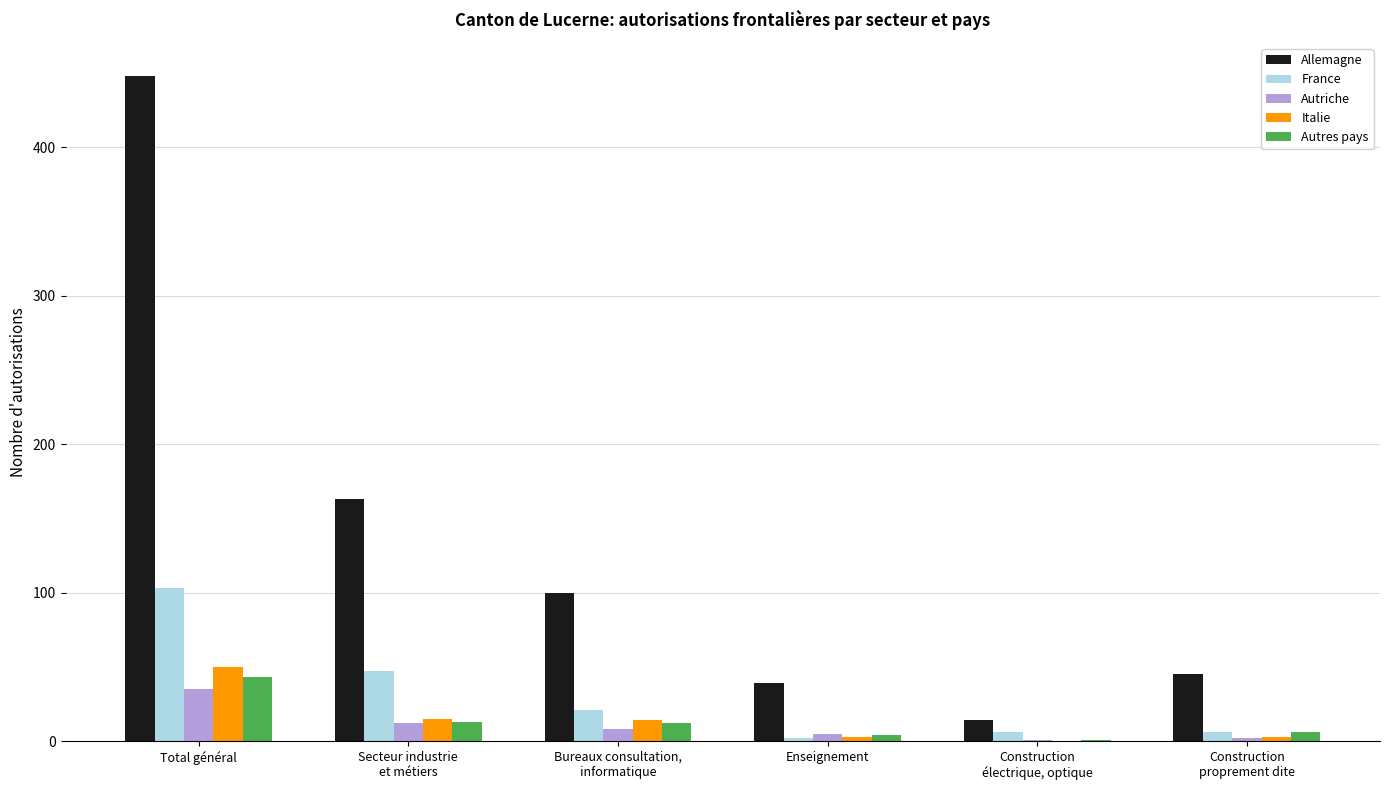

The Allemagne series shows 39 at Enseignement. True or false?

True